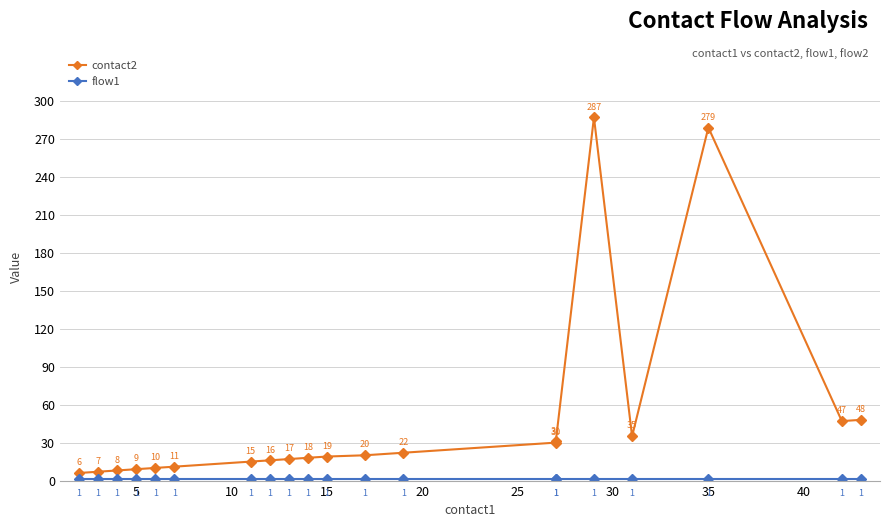

What is the lowest value of the flow1 series?

1